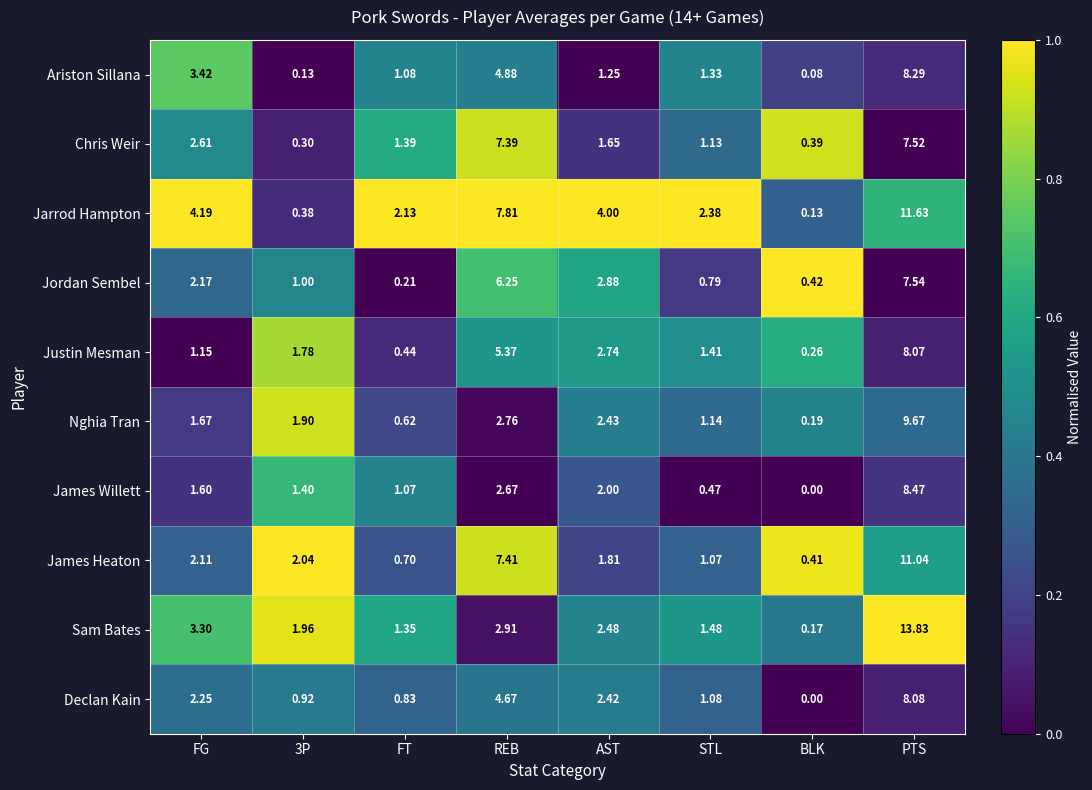

Which label corresponds to the smallest value in the chart?

BLK